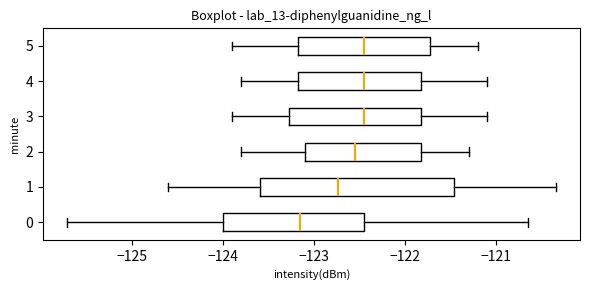

Where does the left whisker of the box at y = 2 end on the x-axis? The values are not printed on the chart, so give them approximately, as read against the axis.

-123.8